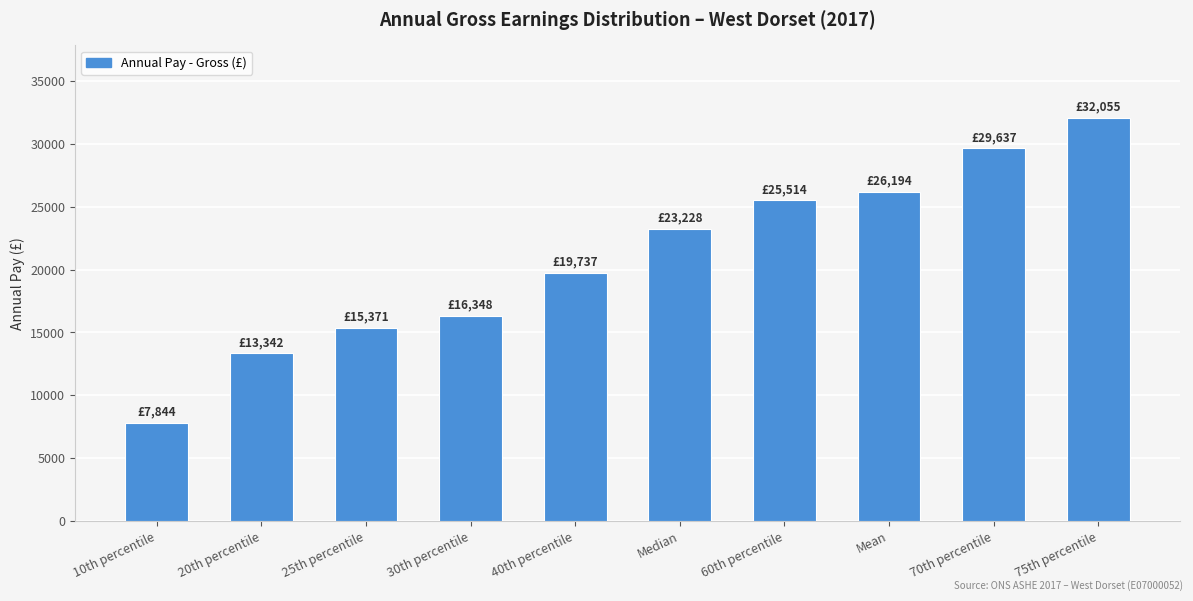

Reading right to left, transcribe all the data shown in this chart.

75th percentile=32055	70th percentile=29637	Mean=26194	60th percentile=25514	Median=23228	40th percentile=19737	30th percentile=16348	25th percentile=15371	20th percentile=13342	10th percentile=7844